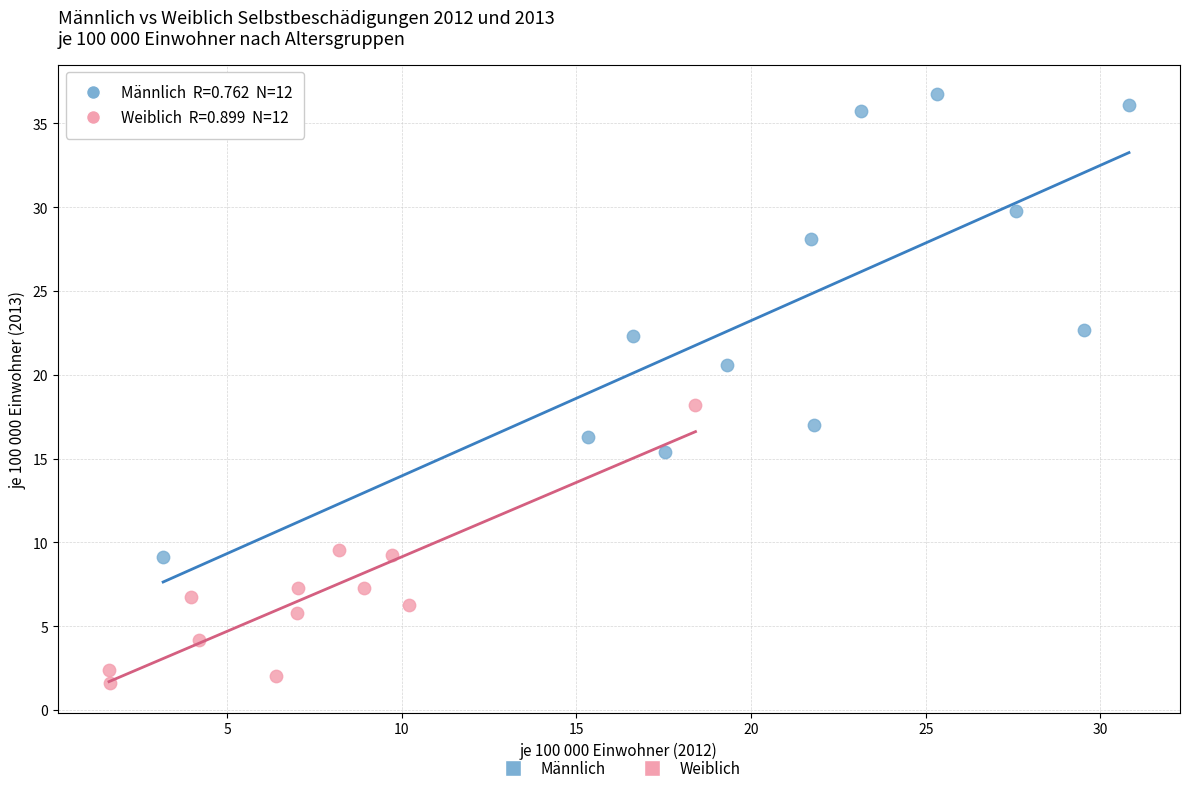

Which series contains the lowest Y value?

Weiblich